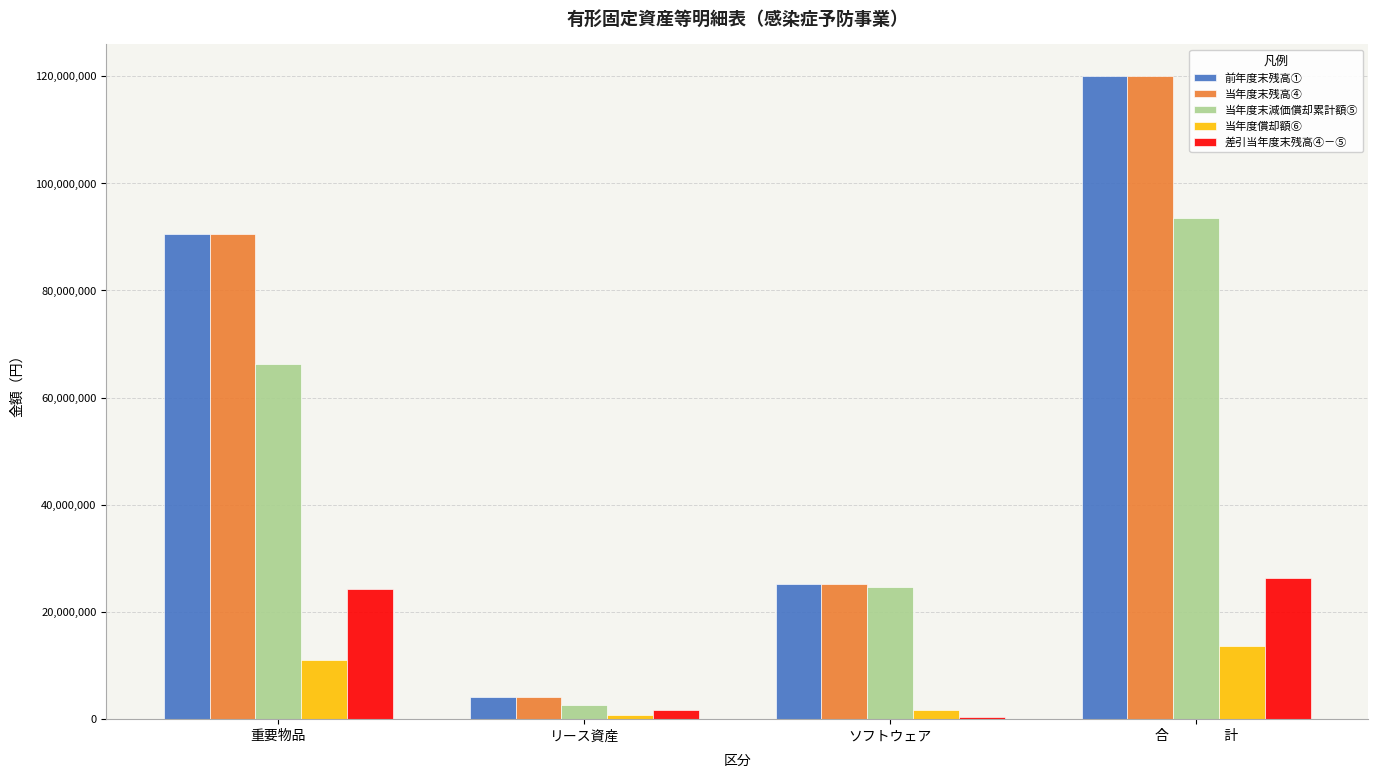

Does the chart contain stacked bars?

No